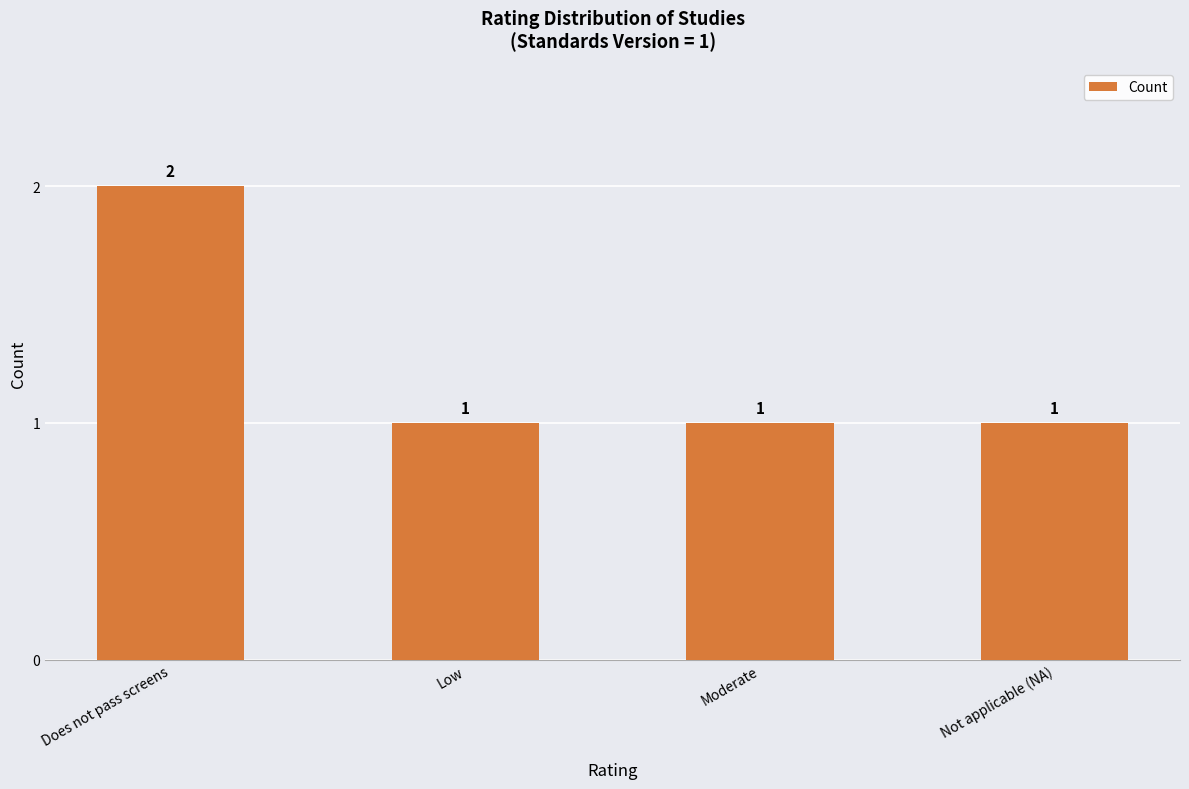

Reading right to left, transcribe all the data shown in this chart.

Not applicable (NA)=1	Moderate=1	Low=1	Does not pass screens=2